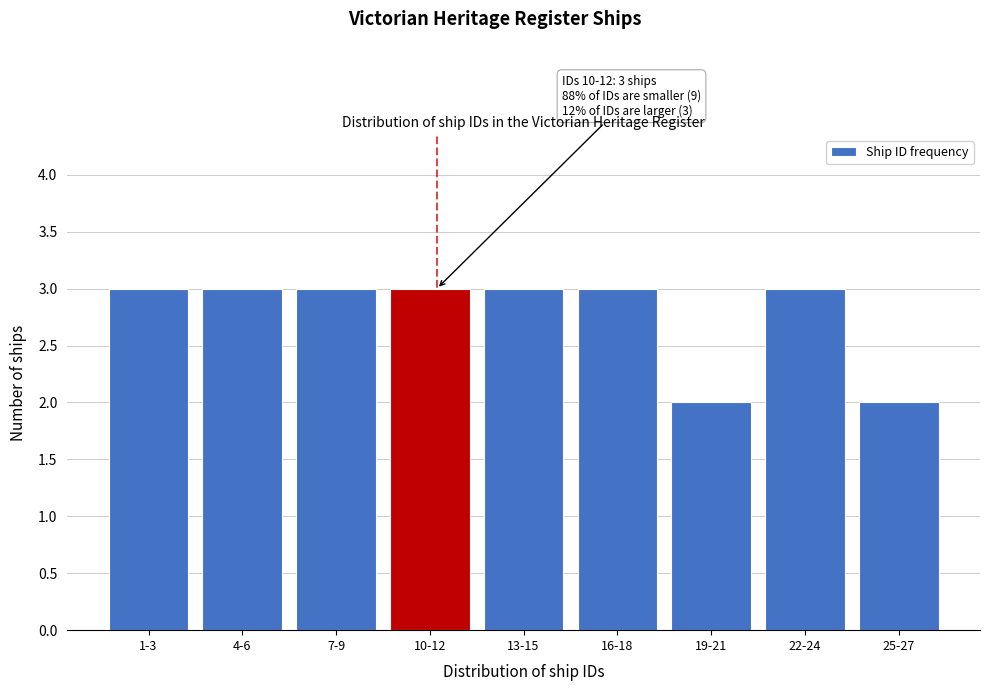

Reading right to left, what are all the values shown in this chart?

2	3	2	3	3	3	3	3	3